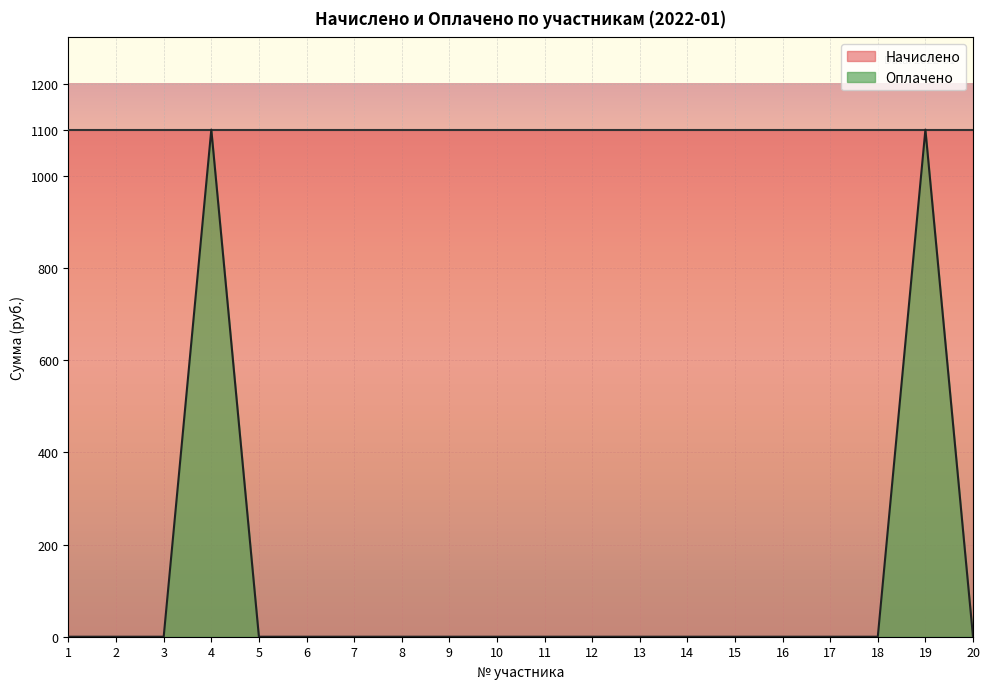

What is the average value?

110